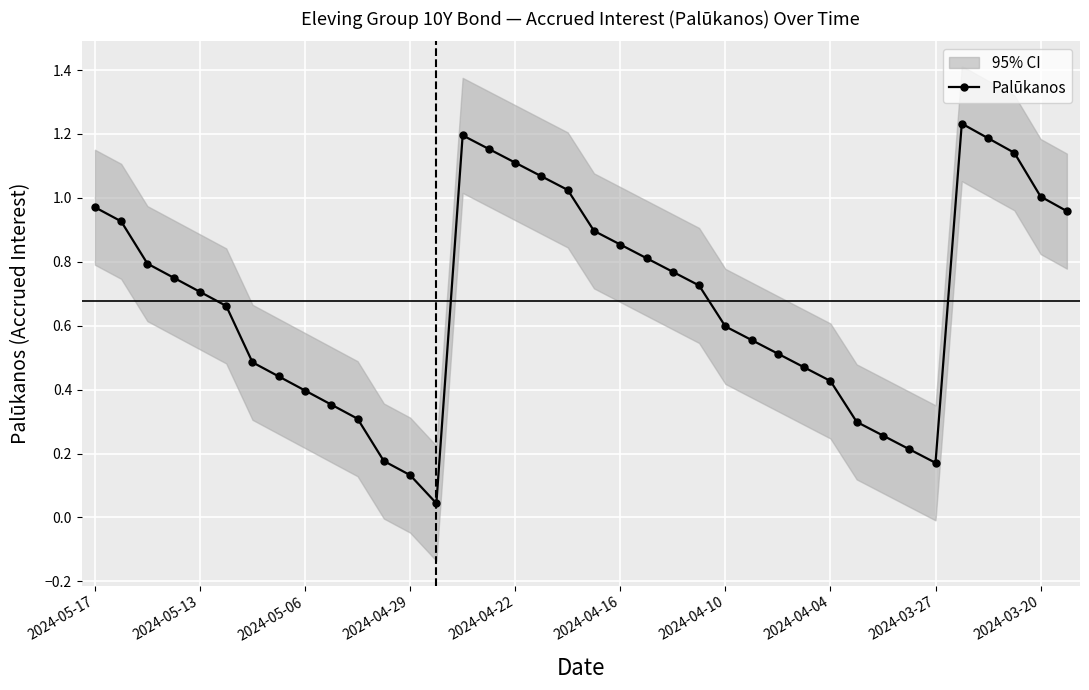

How many interior local valleys does the Palūkanos series have?

2